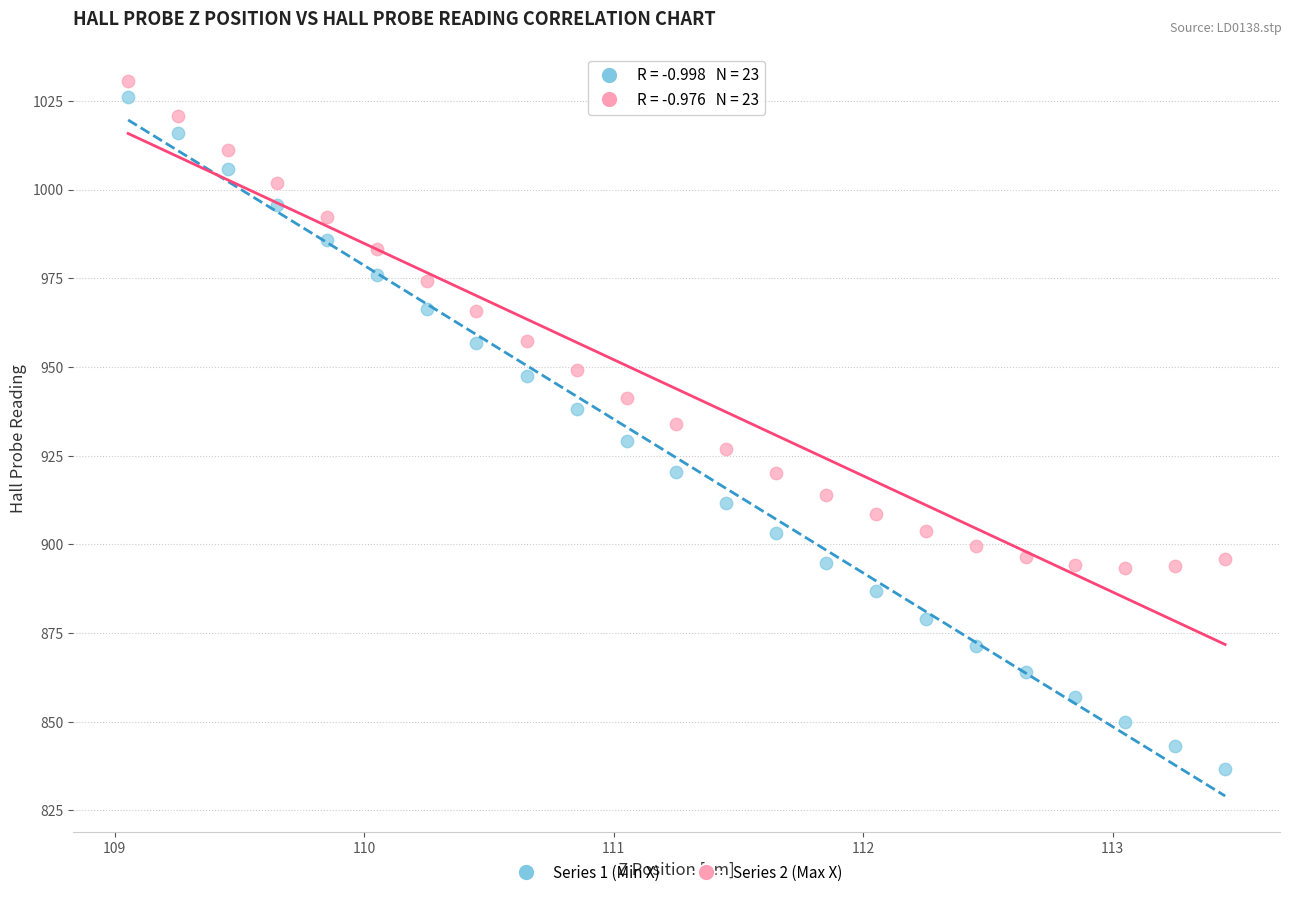

Which series has the widest spread of Y values?

Series 1 (Min X)